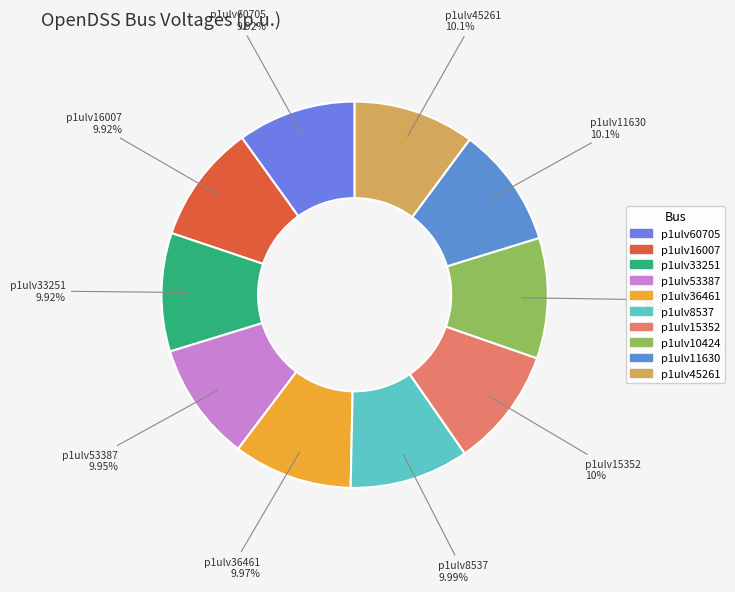

Approximately how many times larger is the value at p1ulv10424 compared to p1ulv11630?

1.0